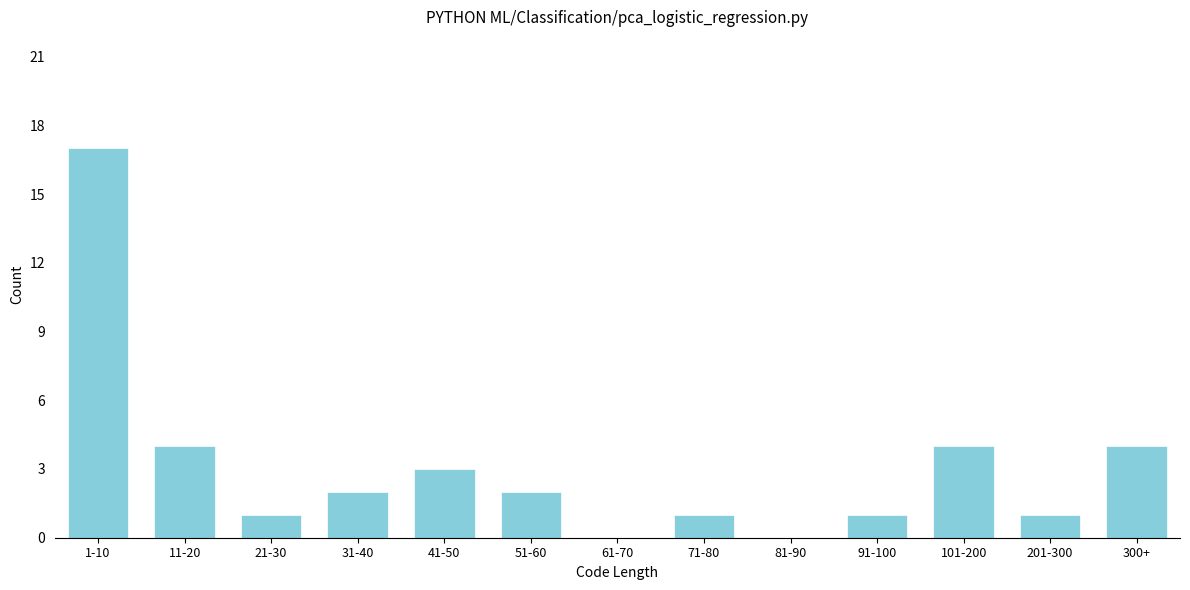

Reading left to right, extract all data points from this chart.

1-10=17	11-20=4	21-30=1	31-40=2	41-50=3	51-60=2	61-70=0	71-80=1	81-90=0	91-100=1	101-200=4	201-300=1	300+=4